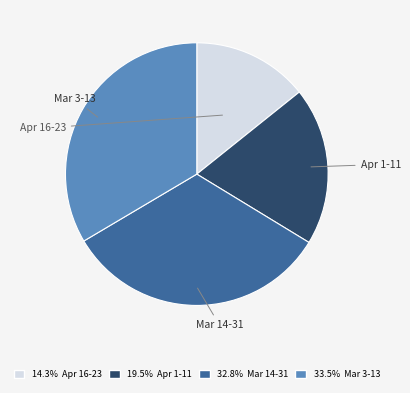

Is there any slice that represents more than half of the pie?

No